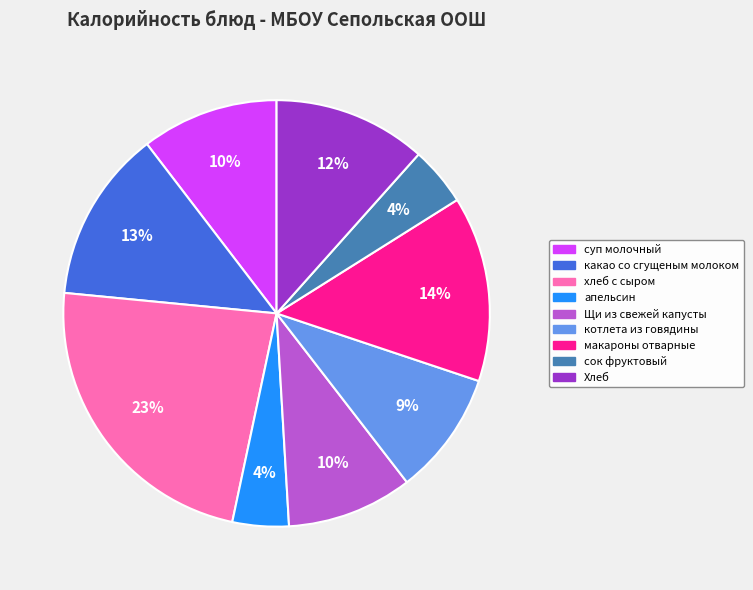

Between суп молочный and макароны отварные, which is larger?

макароны отварные